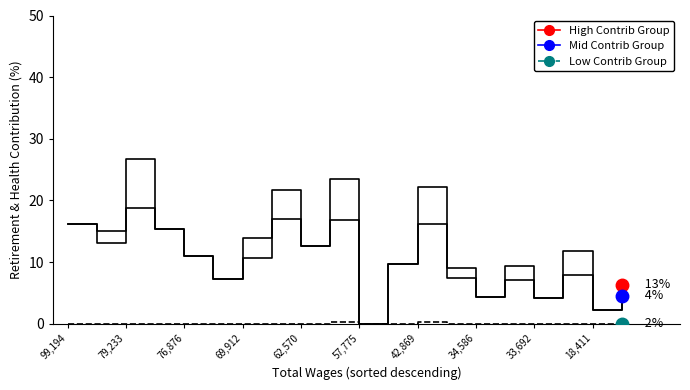

Is this an area chart (filled region under the line)?

No